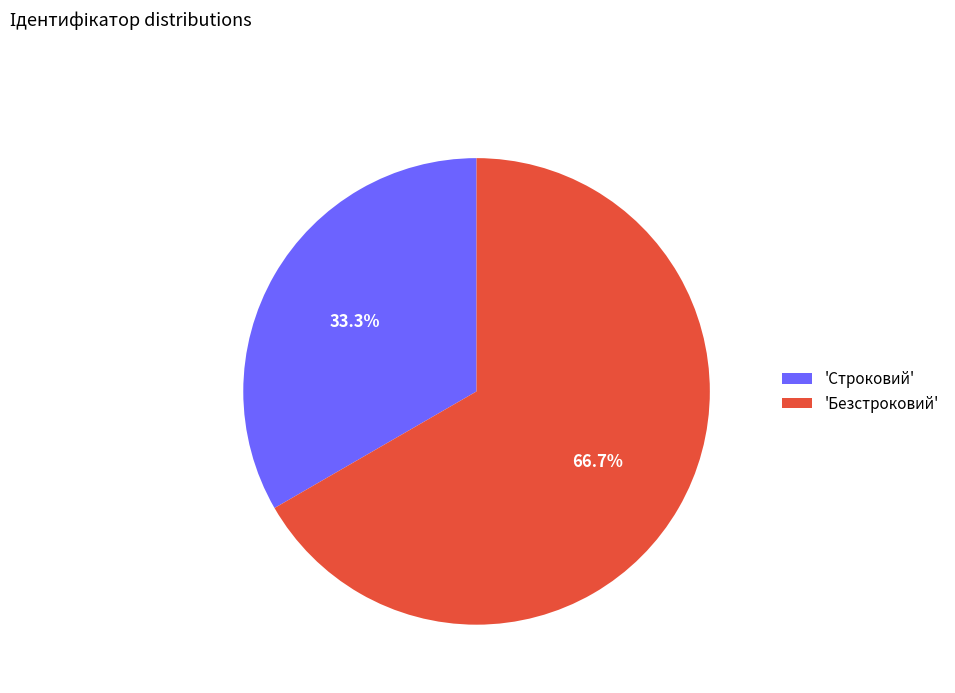

Which category accounts for the majority?

'Безстроковий'